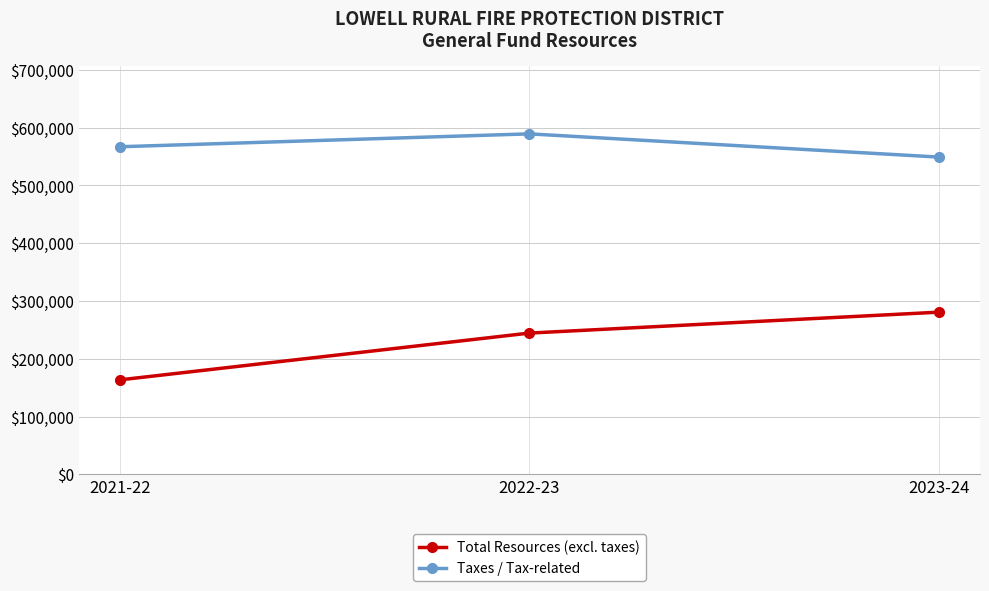

Reading left to right, what are all the values shown in this chart?

Total Resources (excl. taxes): 163440	244437	280651
Taxes / Tax-related: 566888	589202	549000